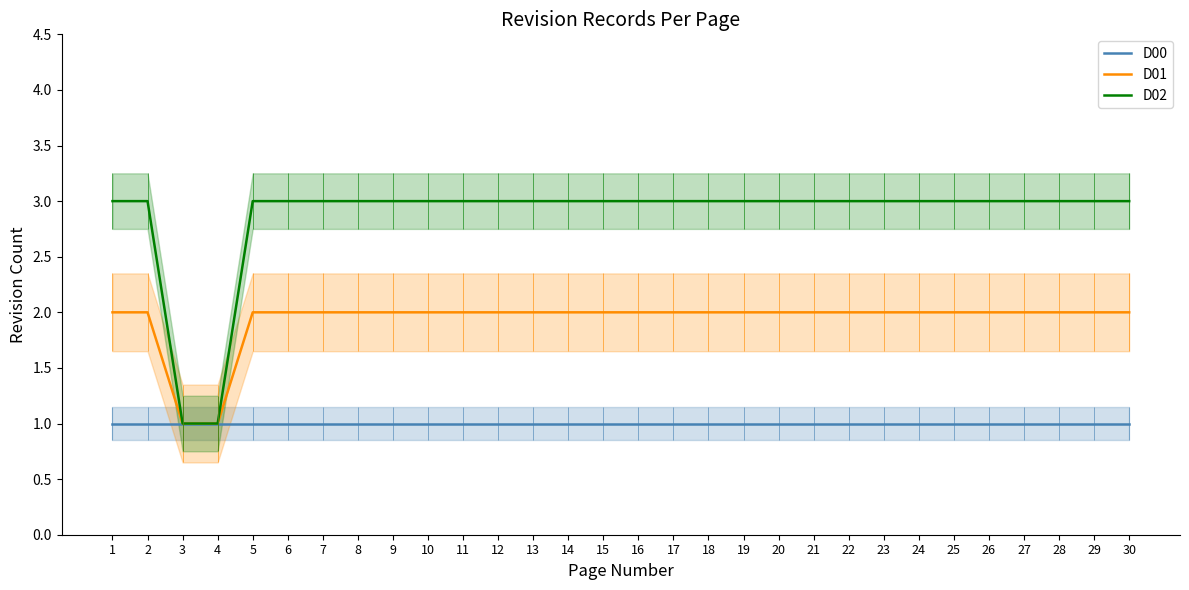

What is the minimum value for D02?

1